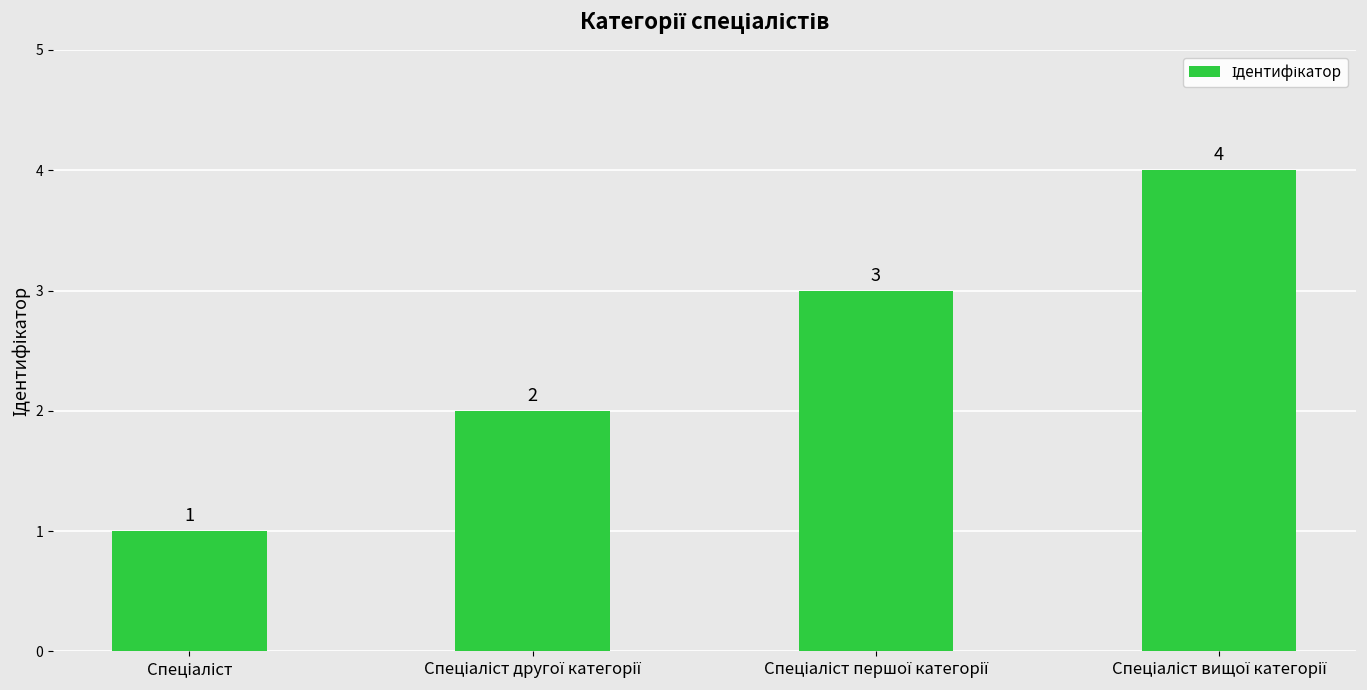

What is the difference between the maximum and minimum values?

3